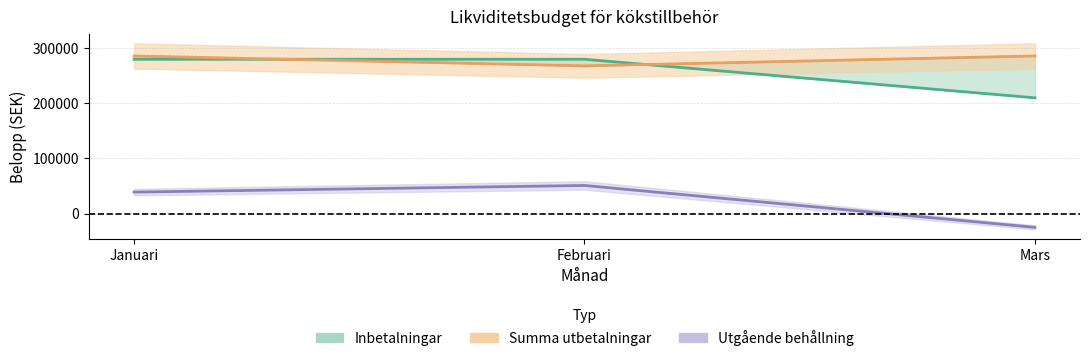

Which category has the lowest value in the Summa utbetalningar series?

Februari